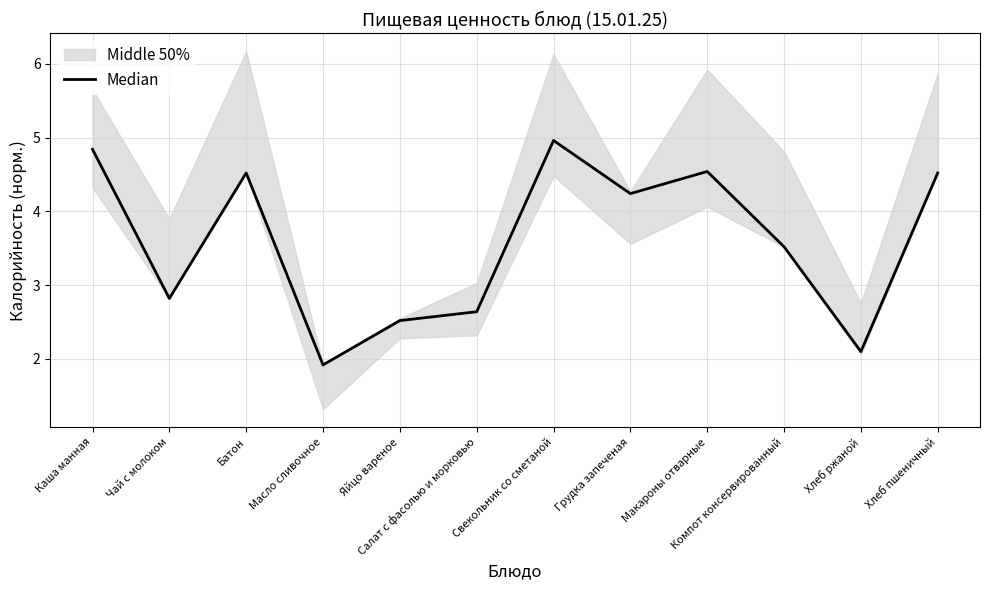

The chart shows a value of 3.5 at Компот консервированный. True or false?

True